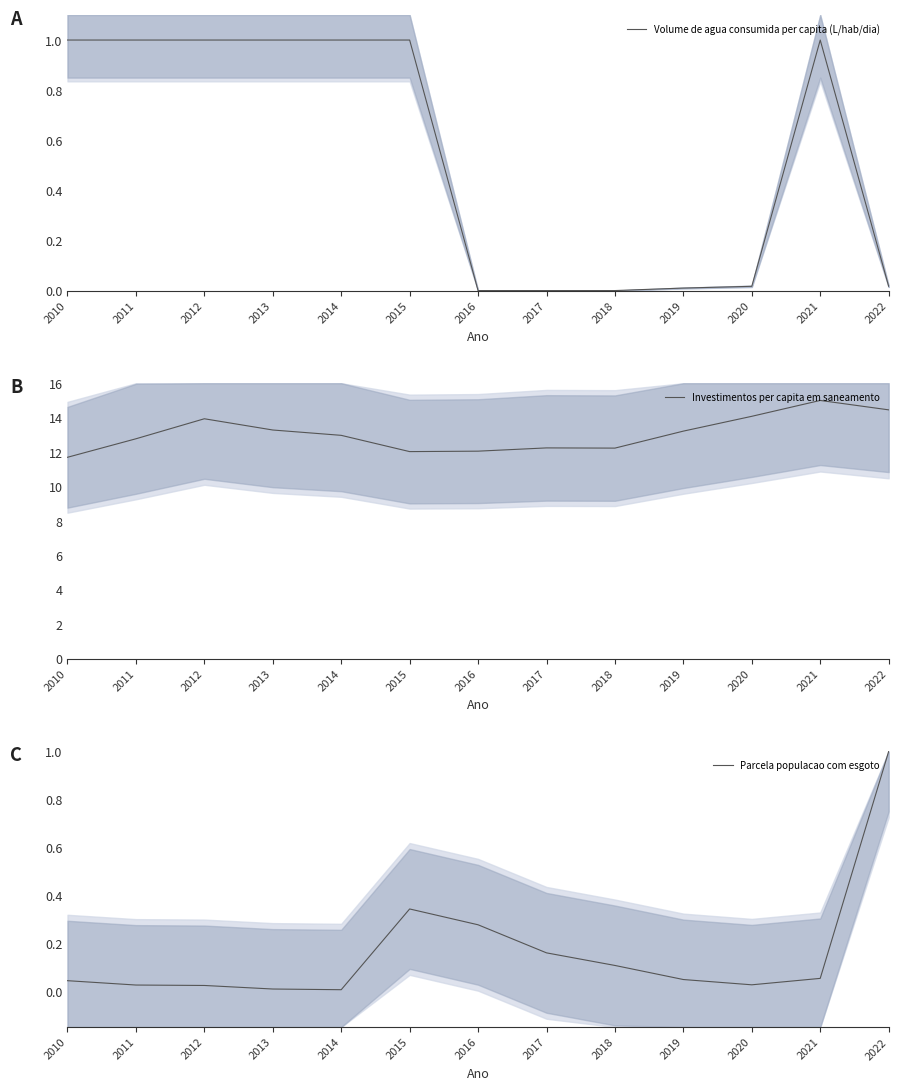

At which label is Parcela populacao com esgoto closest to 0?

2014